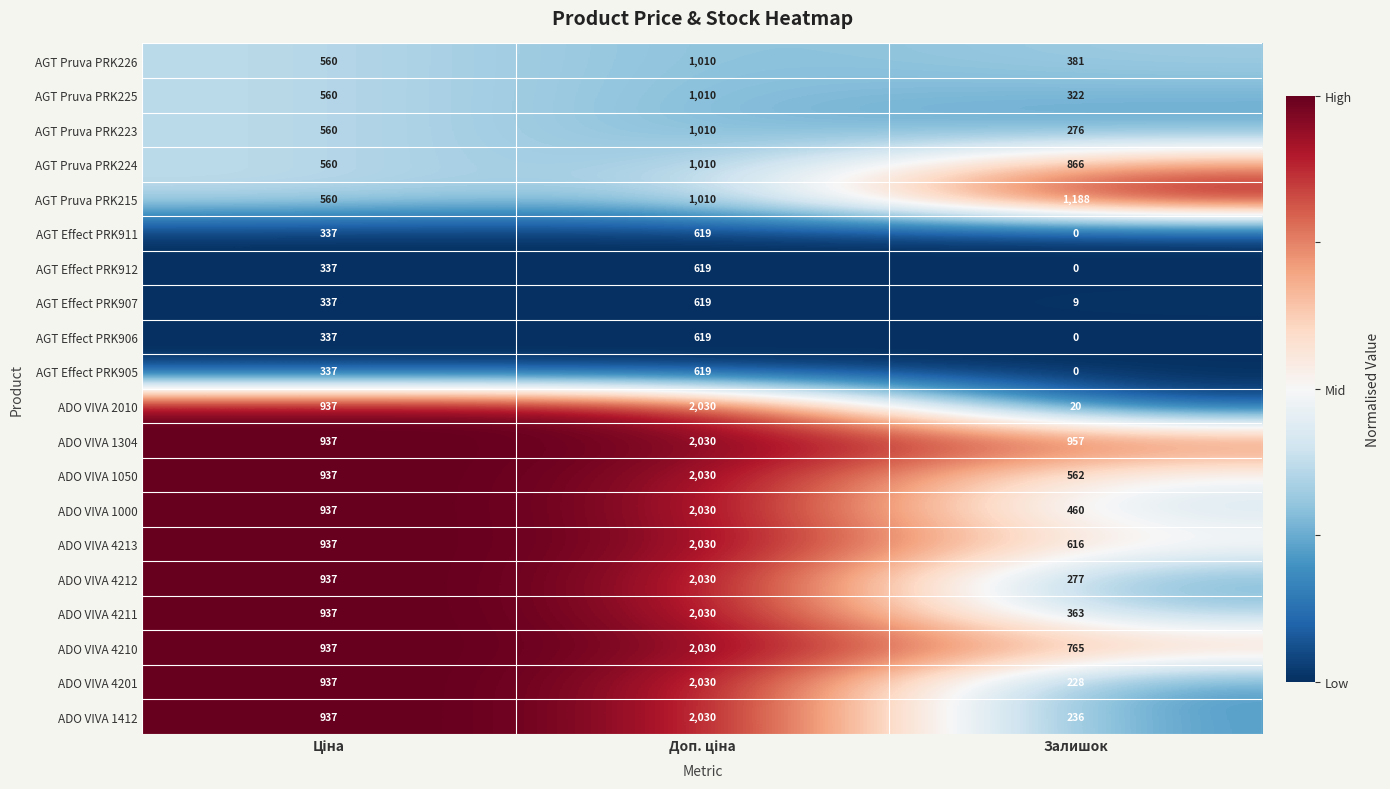

Which series has the largest total across all categories?

ADO VIVA 1304